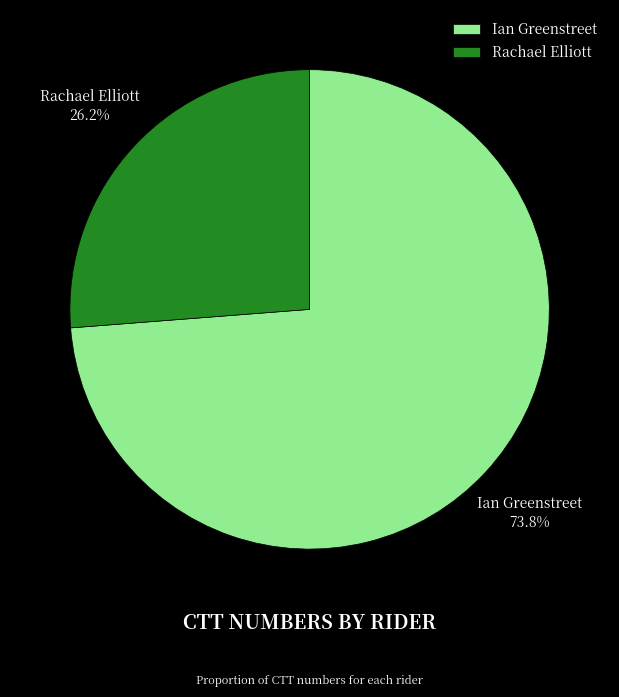

What percentage do Rachael Elliott and Ian Greenstreet together represent?

100.0%